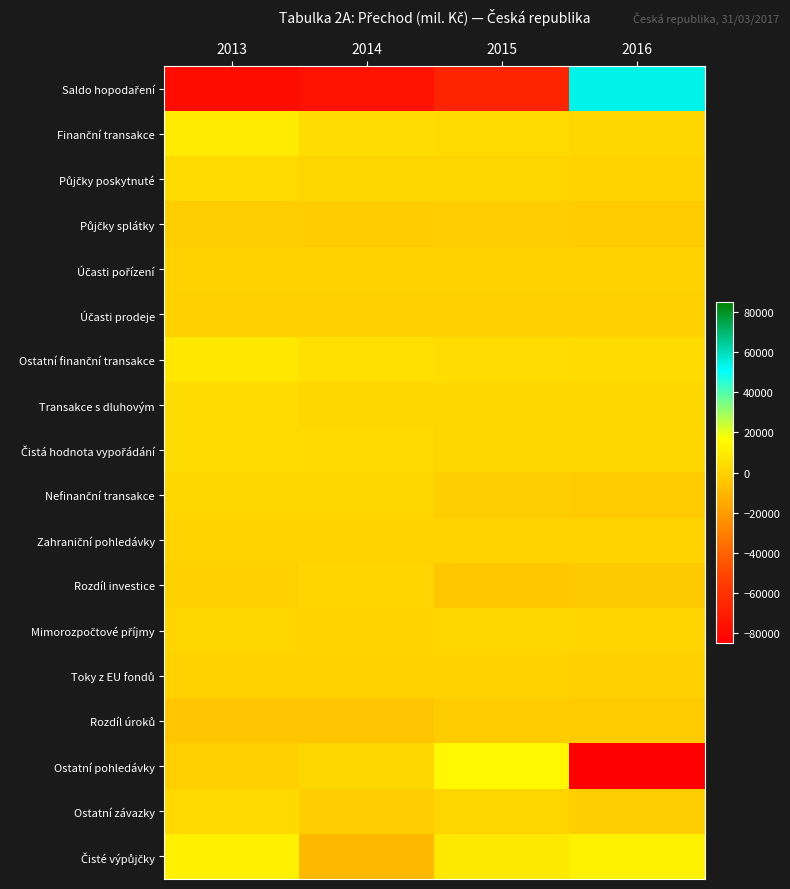

What is the total value across all series at 2013?

-38547